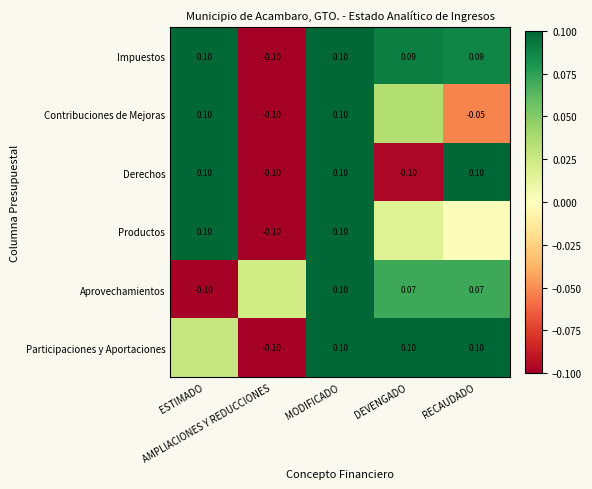

How many values in Derechos are below zero?

2